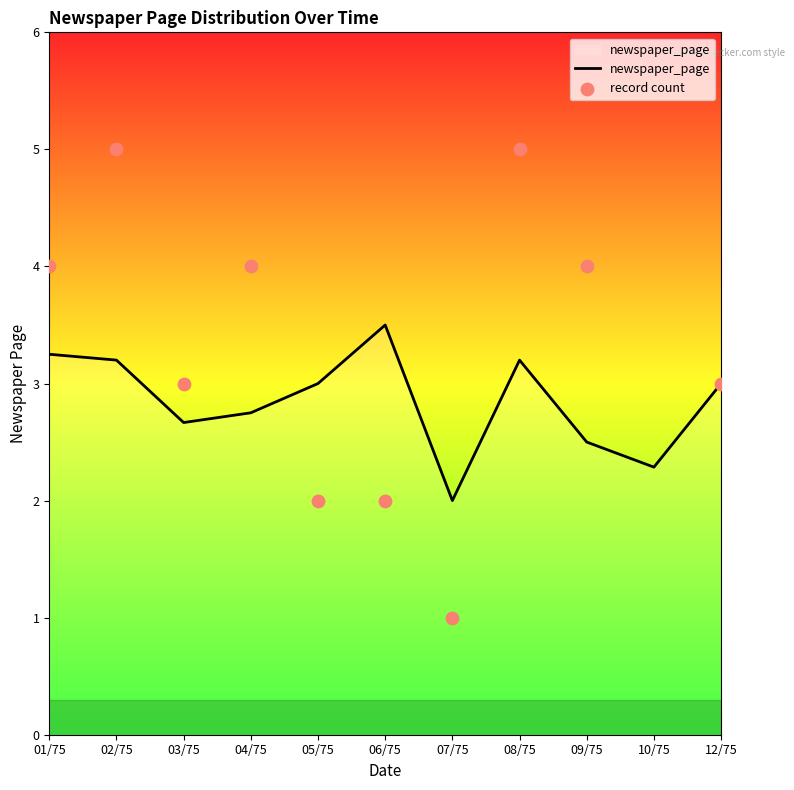

What is the total value across all series at 07/75?

3.0